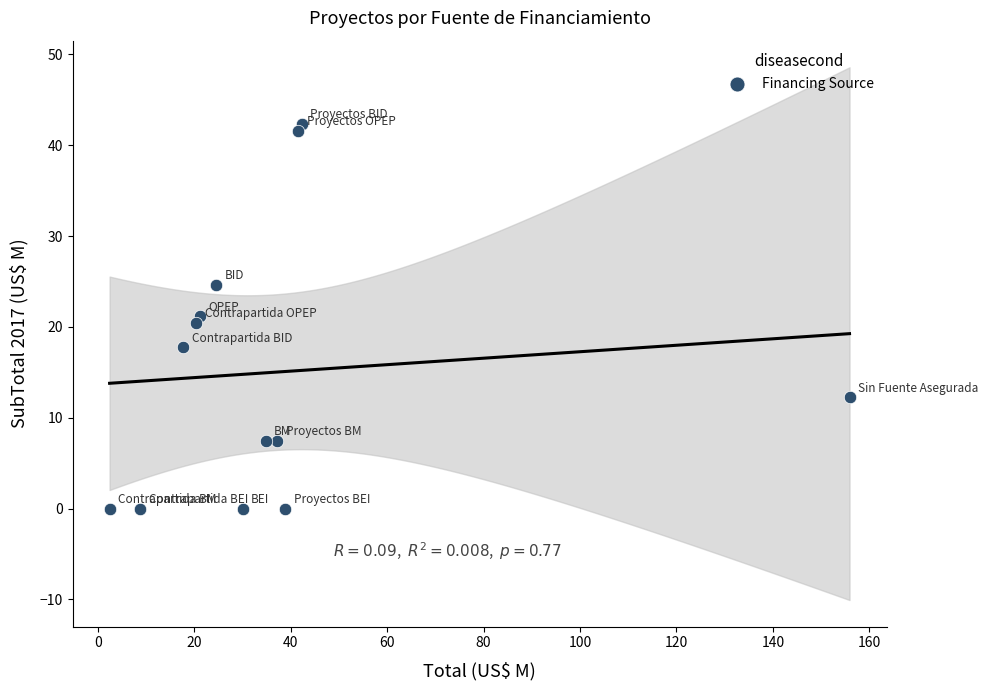

What is the range of X values (max minus min)?

153.5